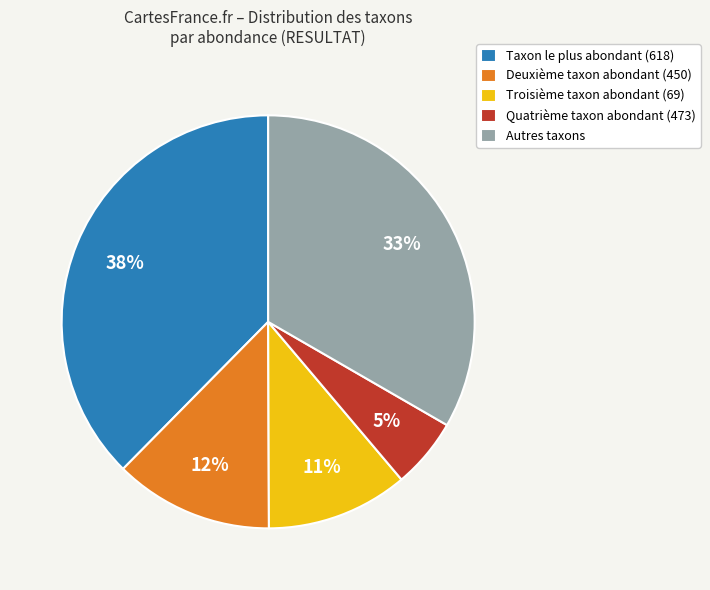

Rank the categories by value from highest to lowest.

Taxon le plus abondant (618), Autres taxons, Deuxième taxon abondant (450), Troisième taxon abondant (69), Quatrième taxon abondant (473)